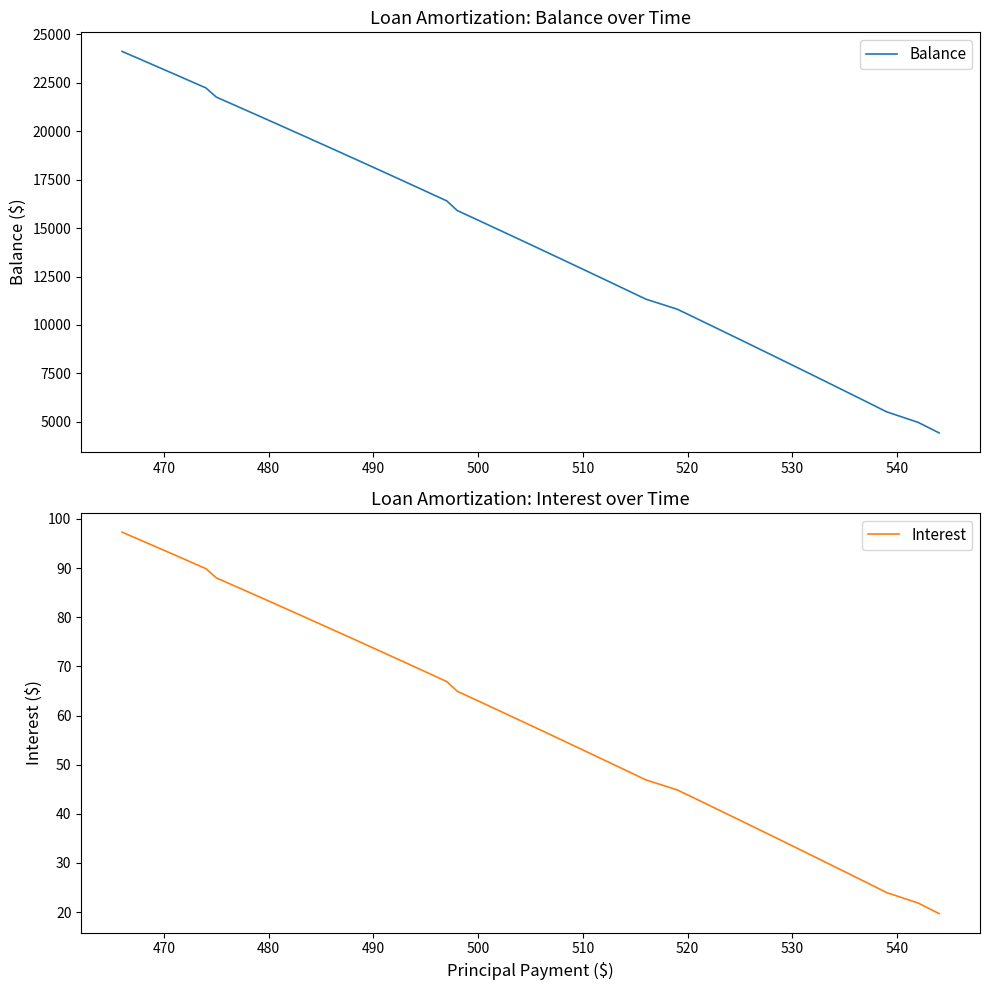

What is the difference between the Balance values at 470 and 500?

7776